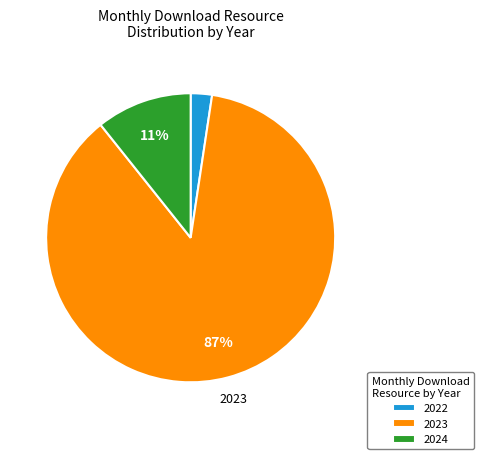

To the nearest percent, what is the difference between the largest and smallest slice percentages?

85%